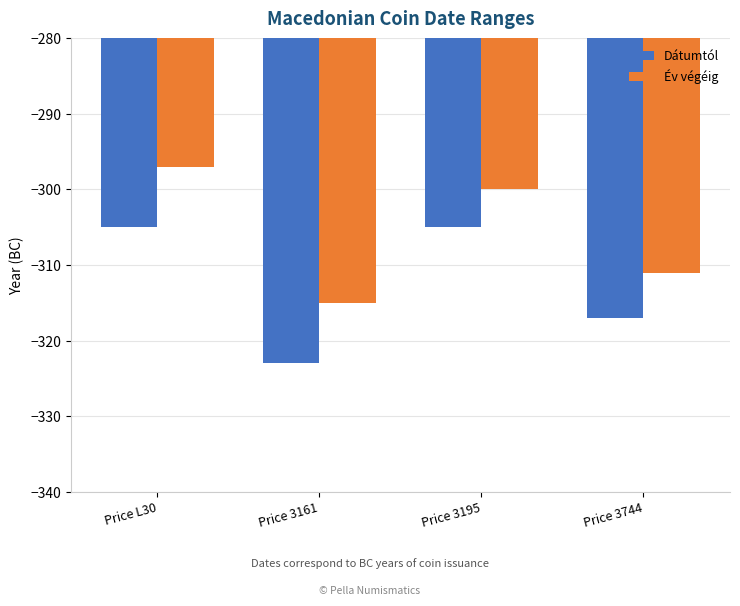

What is the maximum value shown in the chart?

-297